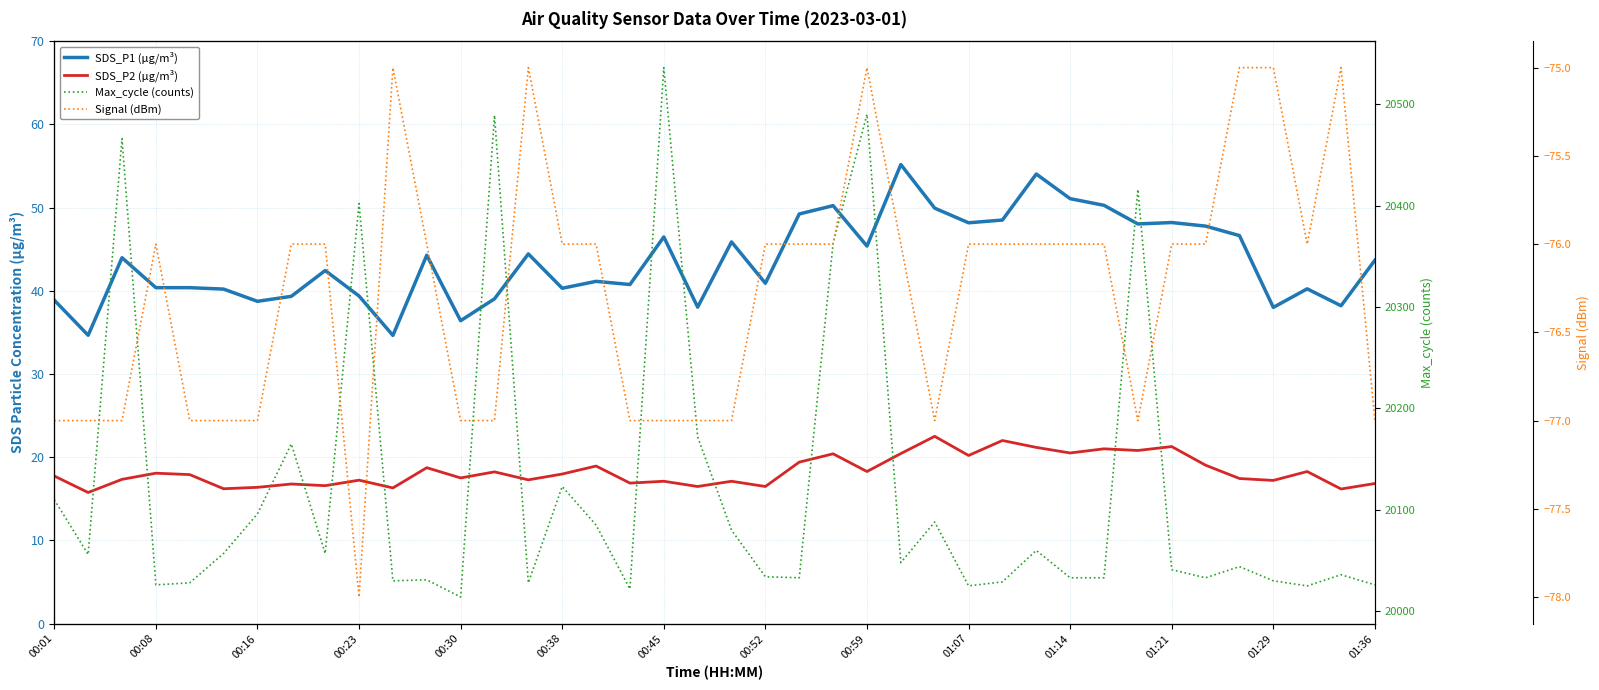

True or false: SDS_P1 (µg/m³) has a value of 48.2 at 01:21.

True